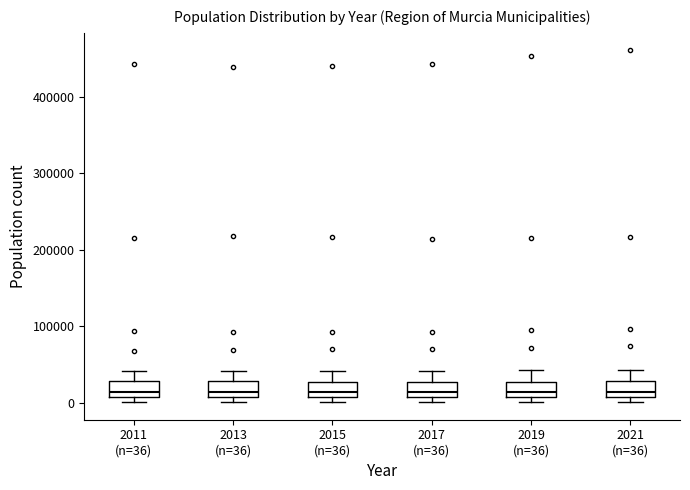

Reading left to right, read every box against the y-axis: the position of its median line, the range the box covers, and the ends of its whiskers. The values are not printed on the chart, so give them approximately, as read against the axis.

2011 (n=36): median 10000 (just above the box's lower edge), box 10000 to 30000, whiskers 0 to 40000
2013 (n=36): median 10000 (just above the box's lower edge), box 10000 to 30000, whiskers 0 to 40000
2015 (n=36): median 10000 (just above the box's lower edge), box 10000 to 30000, whiskers 0 to 40000
2017 (n=36): median 10000 (inside the box), box 10000 to 30000, whiskers 0 to 40000
2019 (n=36): median 10000 (just above the box's lower edge), box 10000 to 30000, whiskers 0 to 40000
2021 (n=36): median 10000 (just above the box's lower edge), box 10000 to 30000, whiskers 0 to 40000